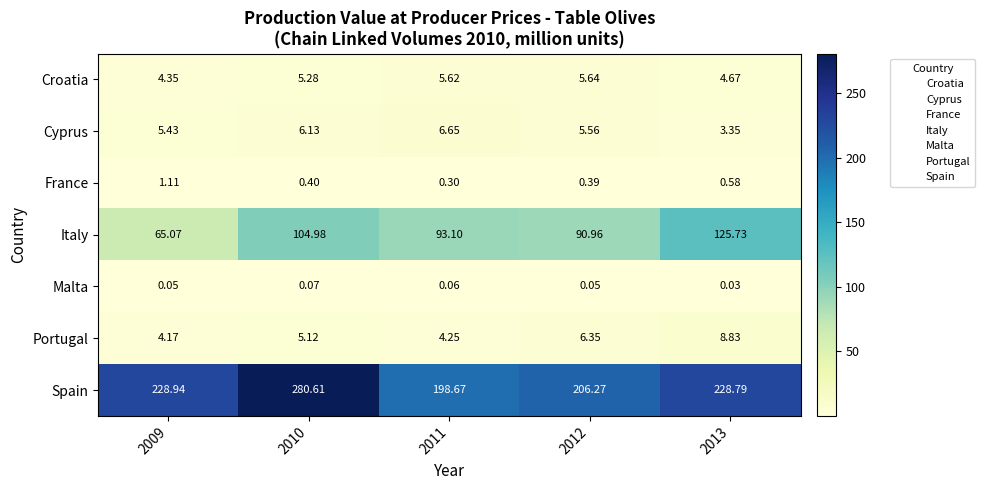

Which series has the largest range (max minus min)?

Spain